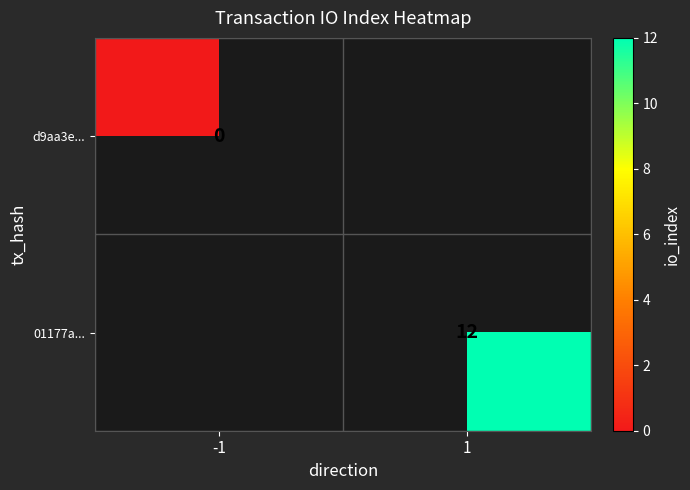

What is the maximum value shown in the chart?

12.0